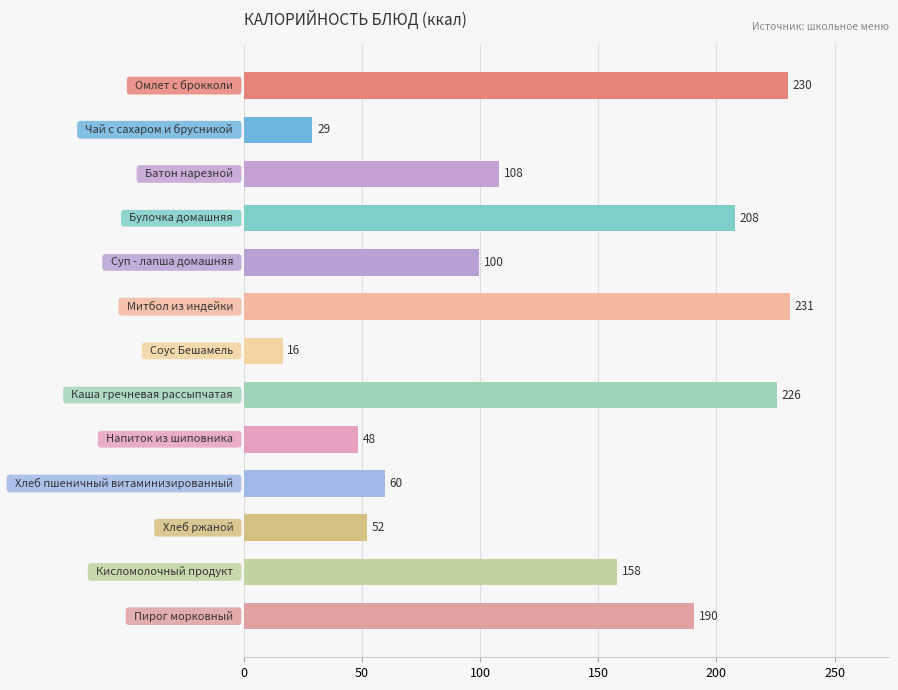

What is the value of the 12th bar from the top?

158.0